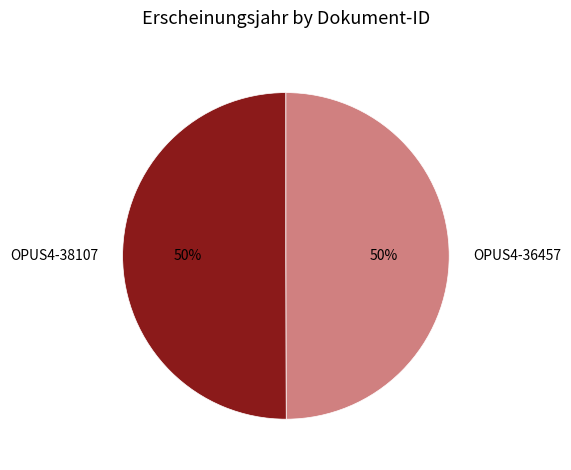

Do OPUS4-36457 and OPUS4-38107 together represent more than half of the pie?

Yes